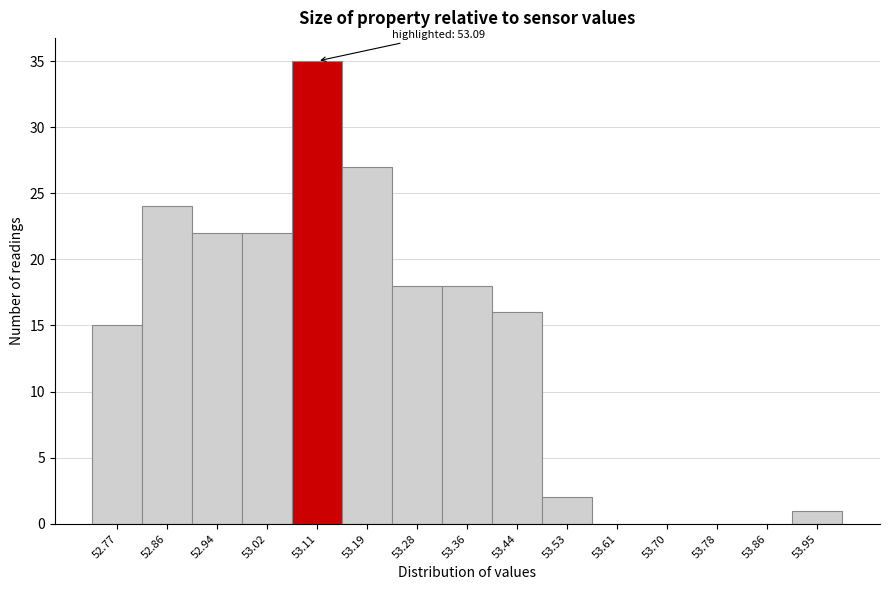

Which range on the x-axis has the tallest bar?

53.066 to 53.150